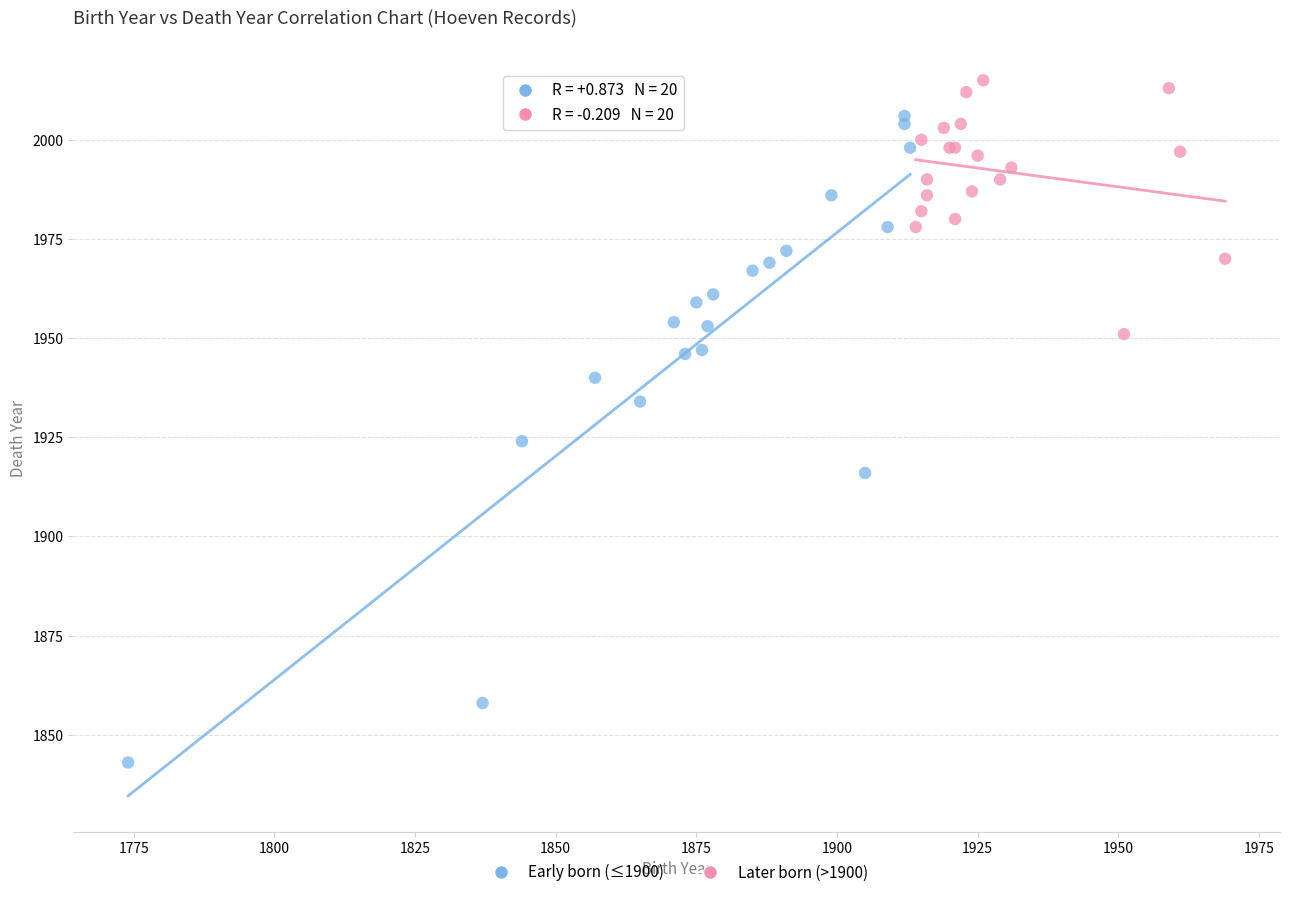

Which series reaches the minimum Y coordinate?

Early born (≤1900)